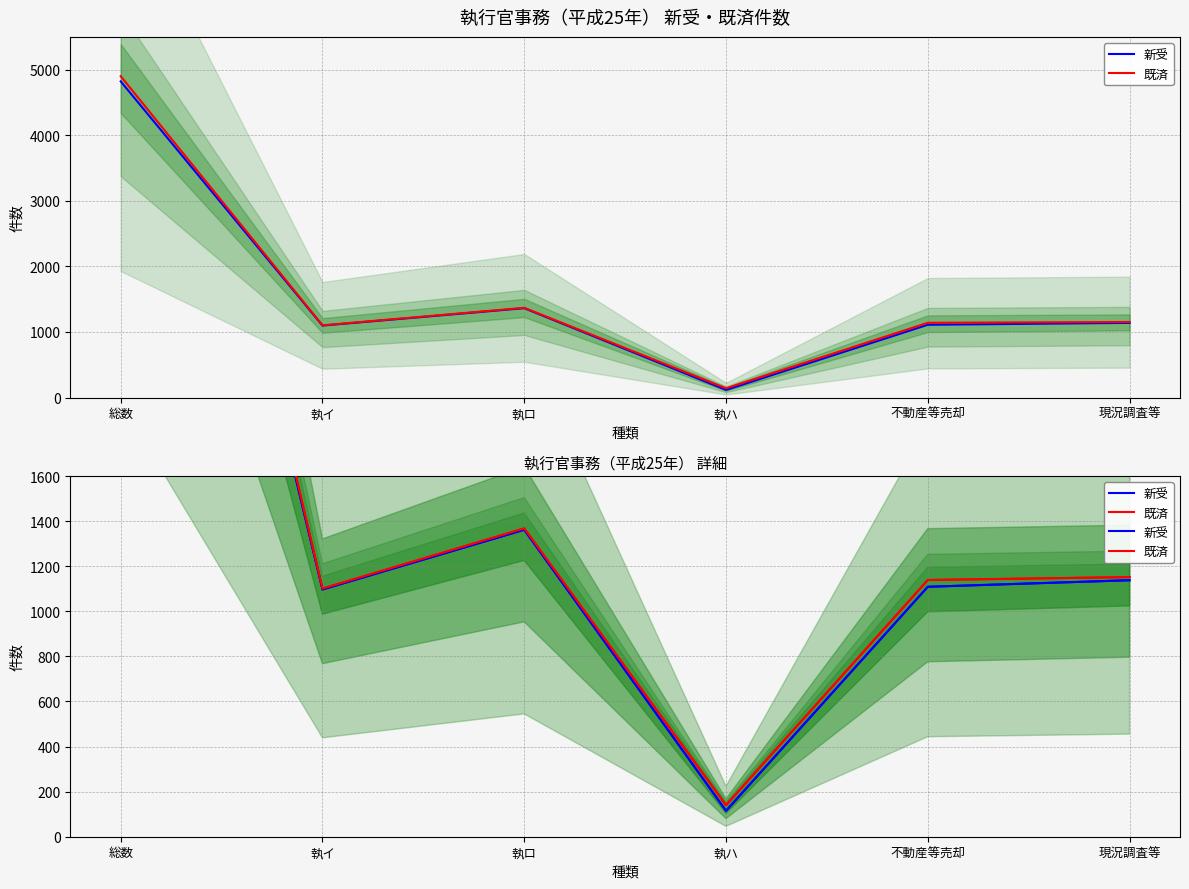

What is the difference between the 新受 values at 執ロ and 総数?

3459